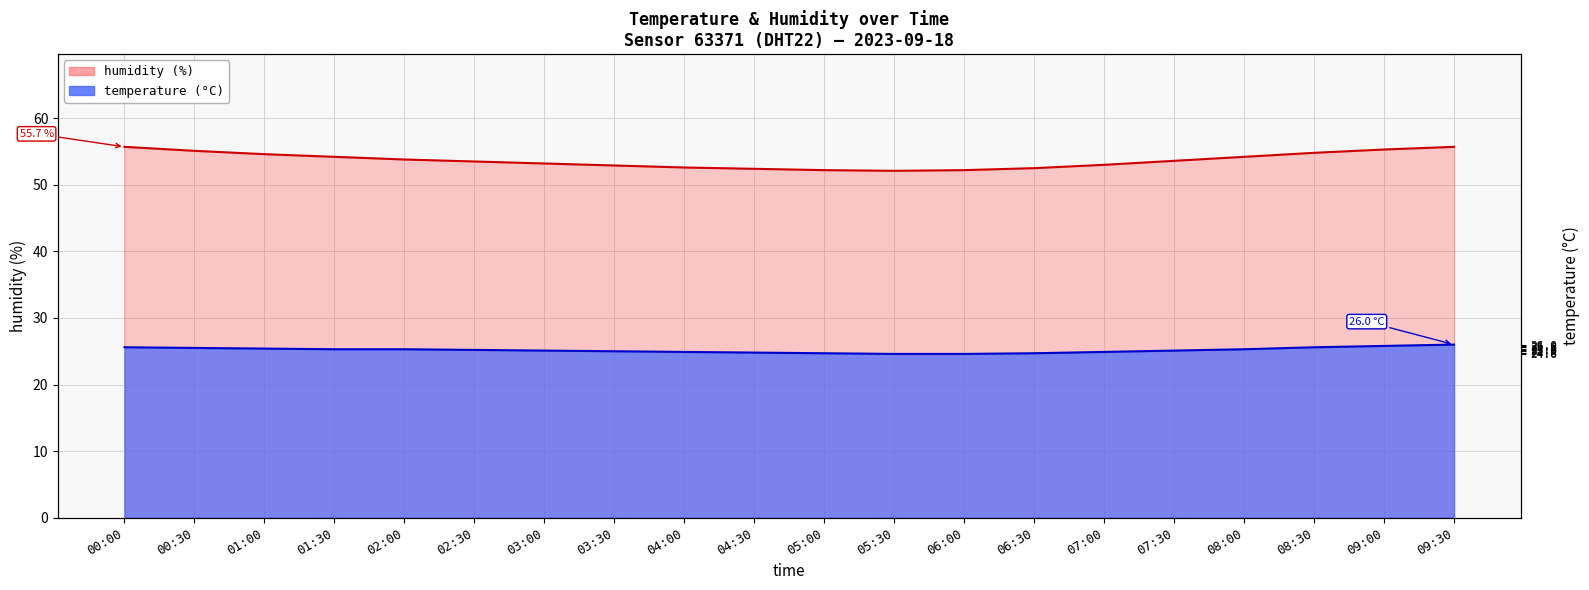

Which label corresponds to the largest value in the chart?

00:00